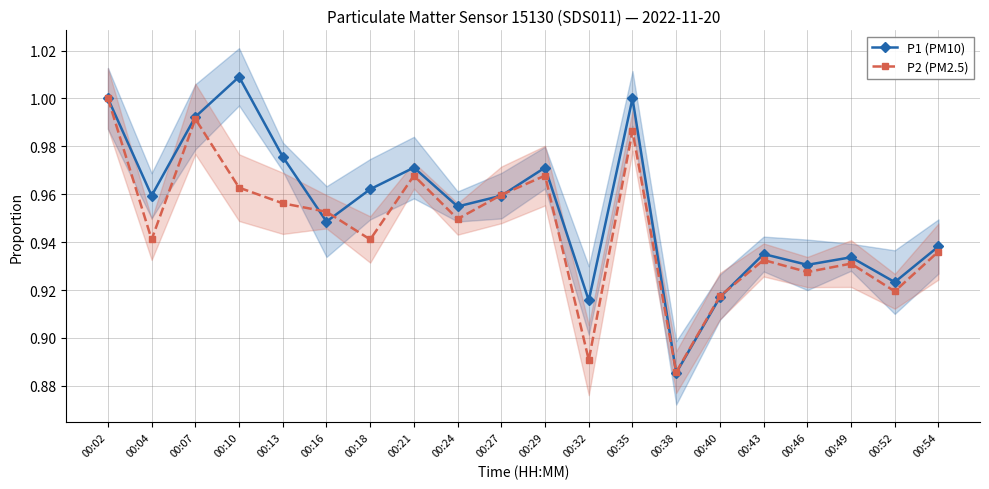

Reading left to right, extract all data points from this chart.

P1 (PM10): 1.0	1.0	1.0	1.0	1.0	0.9	1.0	1.0	1.0	1.0	1.0	0.9	1.0	0.9	0.9	0.9	0.9	0.9	0.9	0.9
P2 (PM2.5): 1.0	0.9	1.0	1.0	1.0	1.0	0.9	1.0	0.9	1.0	1.0	0.9	1.0	0.9	0.9	0.9	0.9	0.9	0.9	0.9